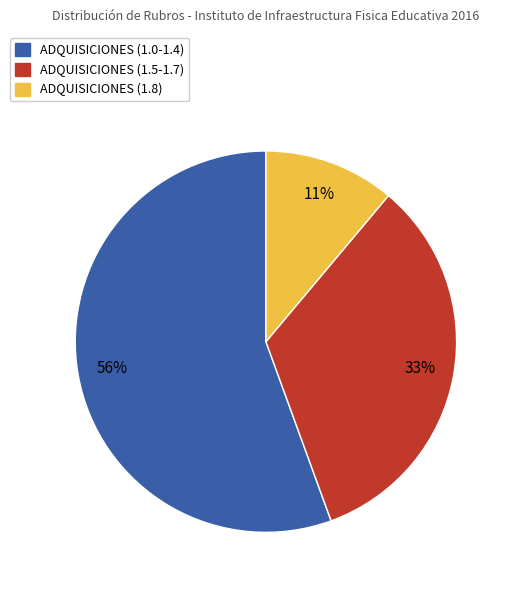

To the nearest percent, what portion does ADQUISICIONES (1.5-1.7) represent?

33%